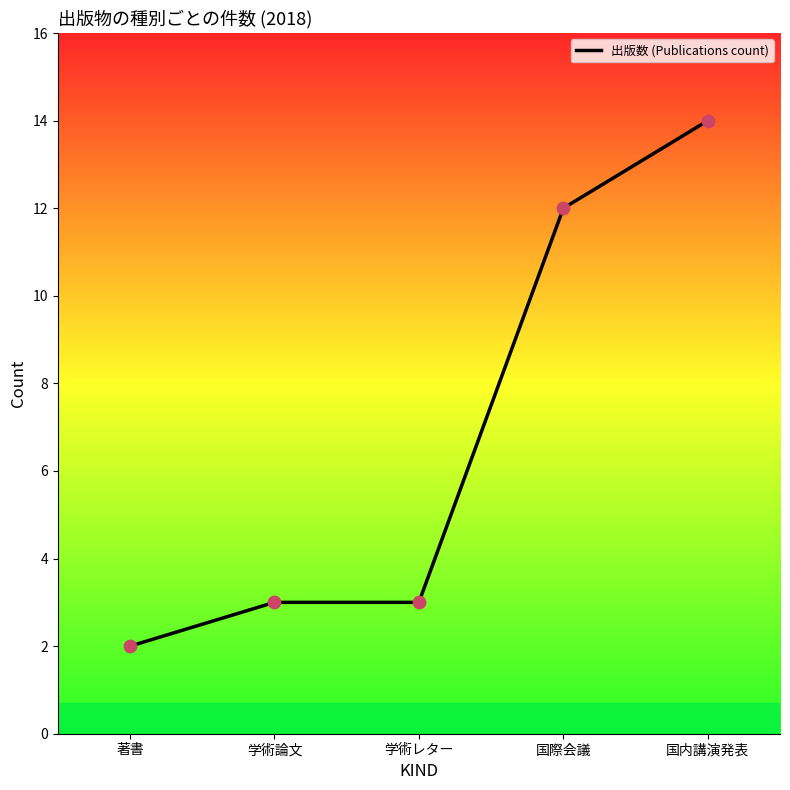

Which has a higher value, 学術レター or 国内講演発表?

国内講演発表